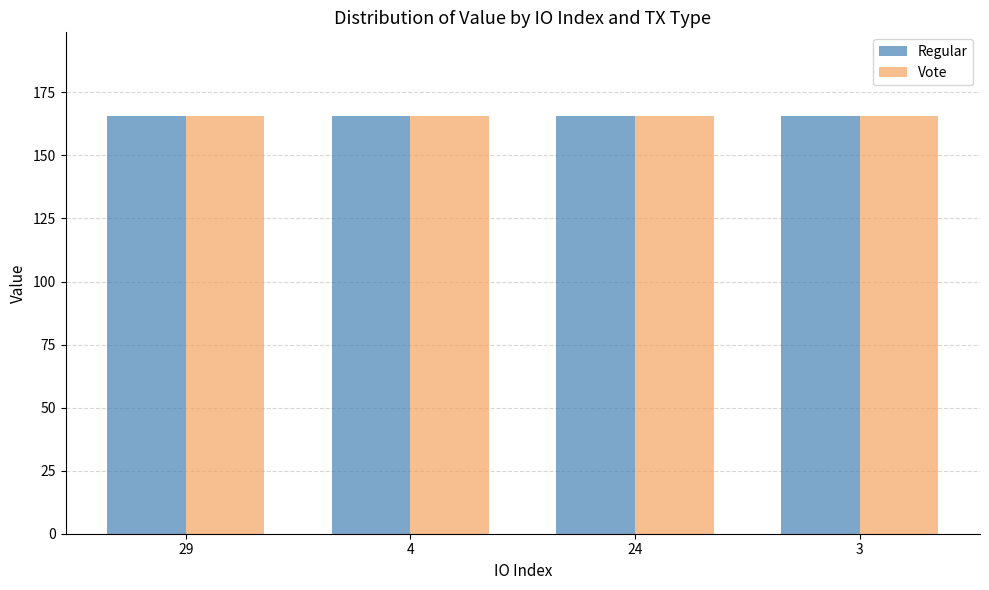

What are all the series names shown in the legend?

Regular, Vote